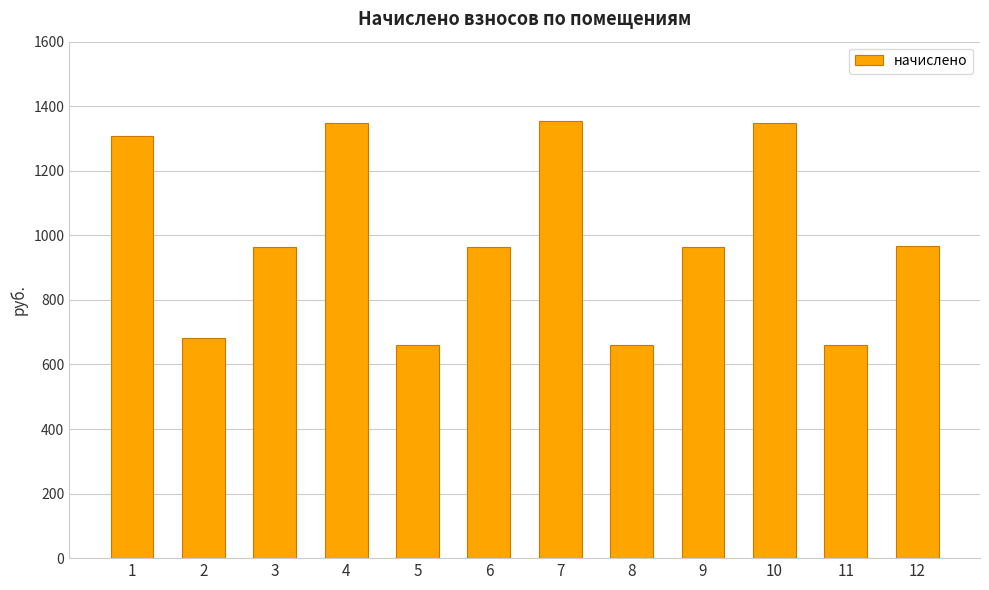

What is the value of the 6th bar from the left?

964.5